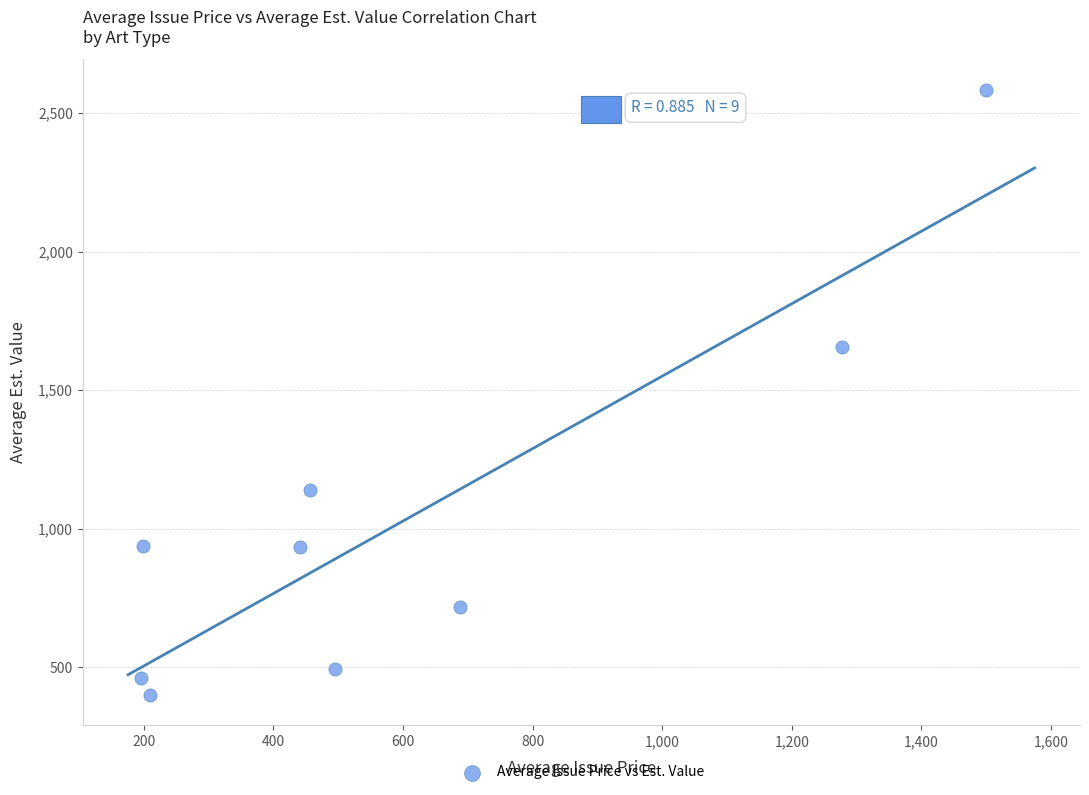

What Y value in the scatter plot is closest to 1492?

1656.9